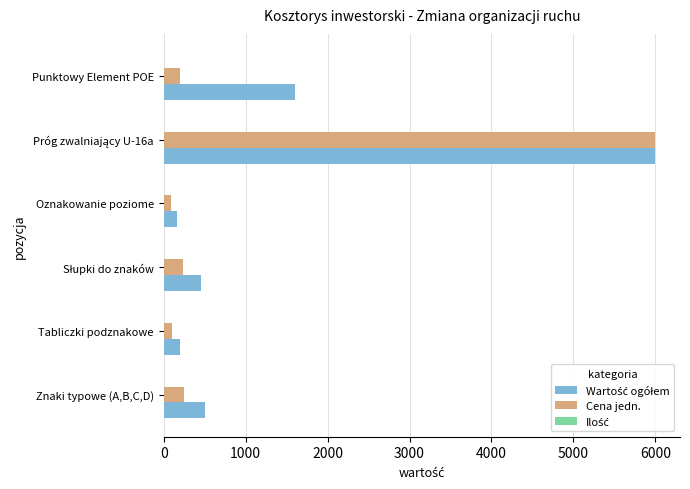

What is the maximum value shown in the chart?

6000.0